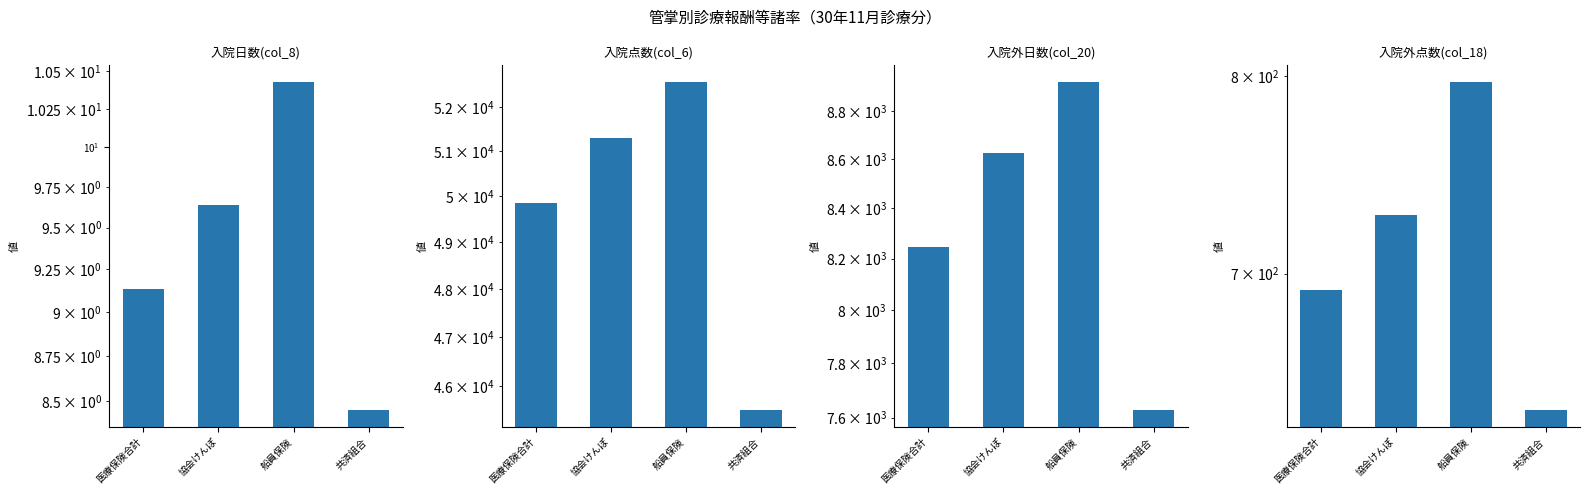

True or false: 入院外点数(col_18) has a value of 692.4 at 医療保険合計.

True